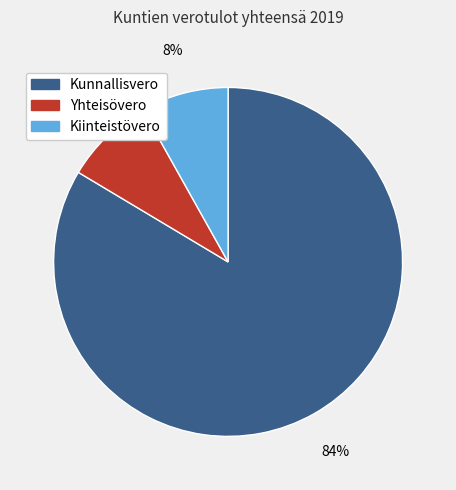

Is the sum of Yhteisövero and Kiinteistövero greater than half?

No